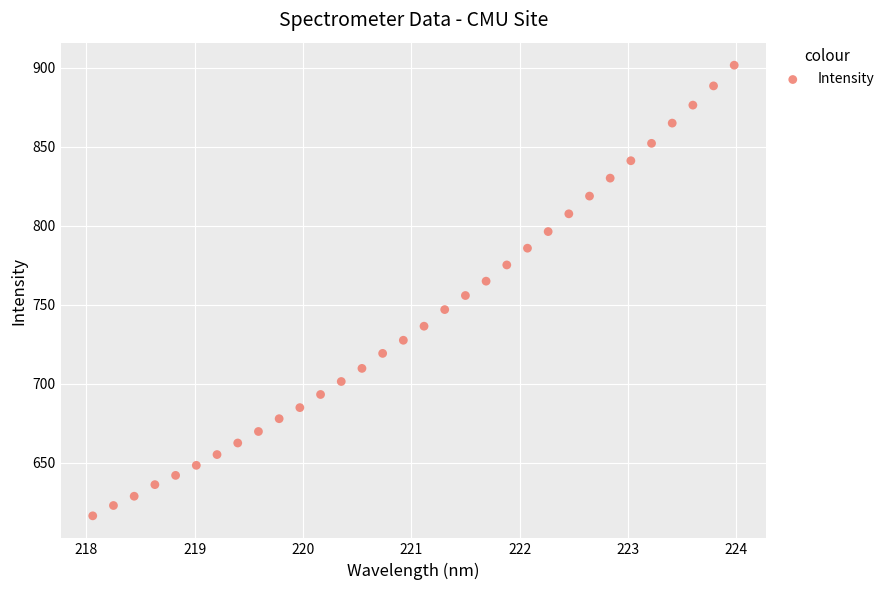

What is the range of X values (max minus min)?

5.9